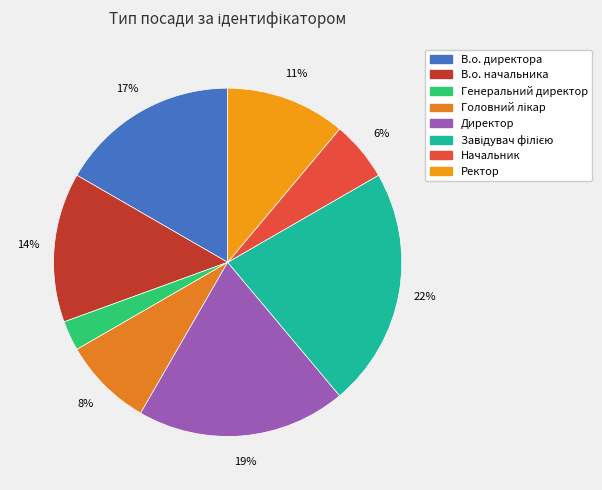

Count the number of slices in the pie.

8